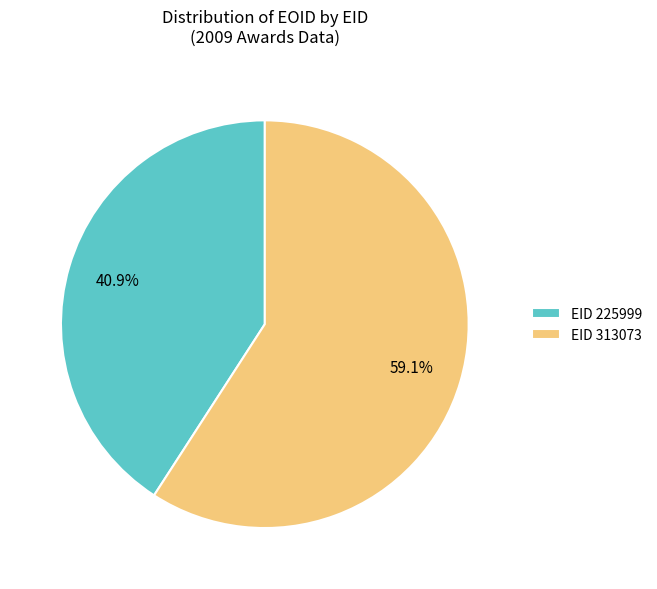

Which category has the smallest portion of the pie?

EID 225999